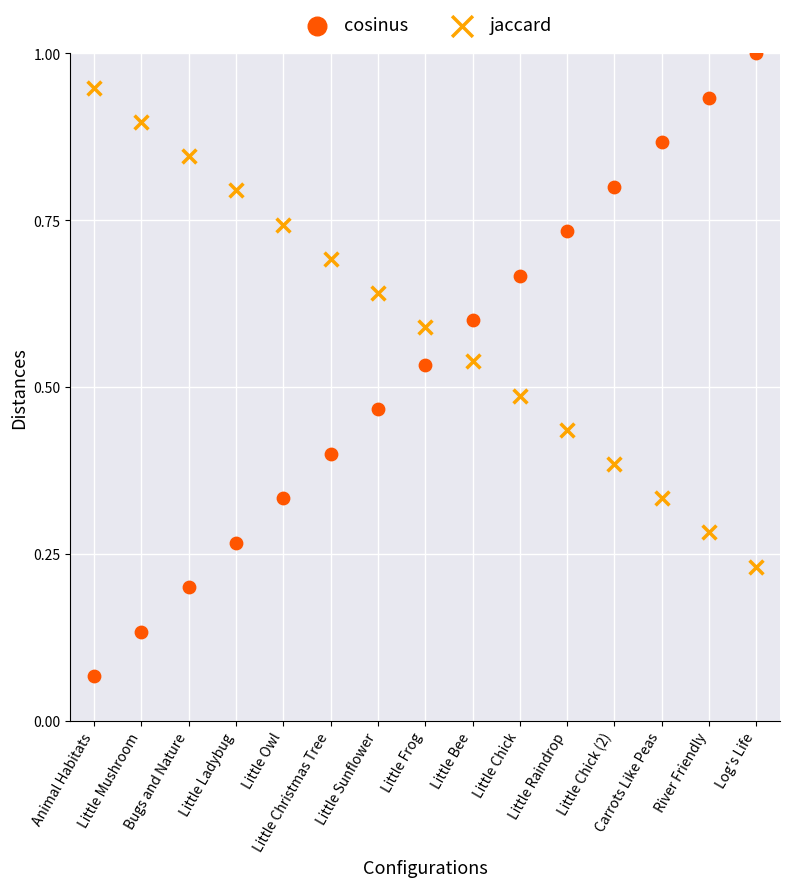

Which series reaches the minimum Y coordinate?

cosinus